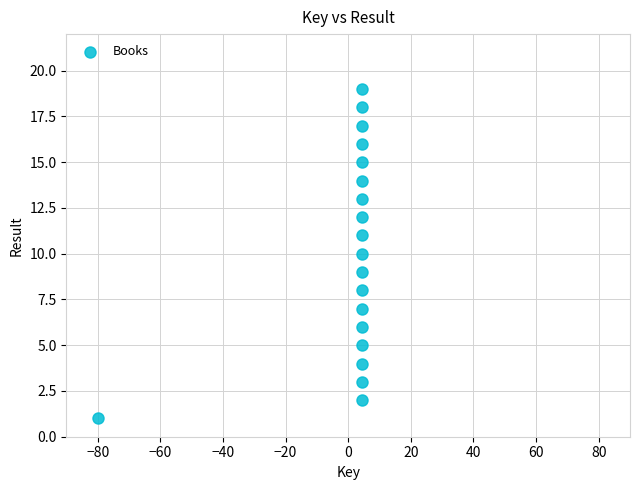

What is the range of Y values (max minus min)?

18